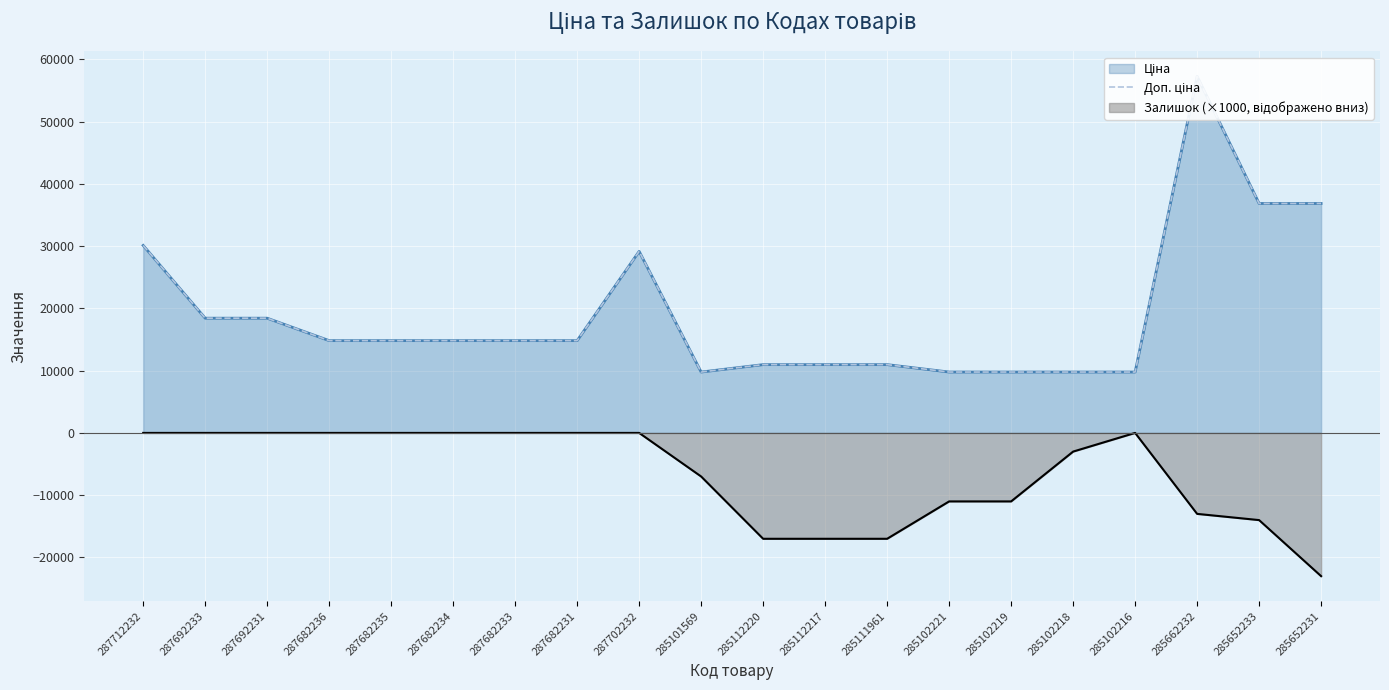

What is the difference between the maximum and second lowest values?

47482.5